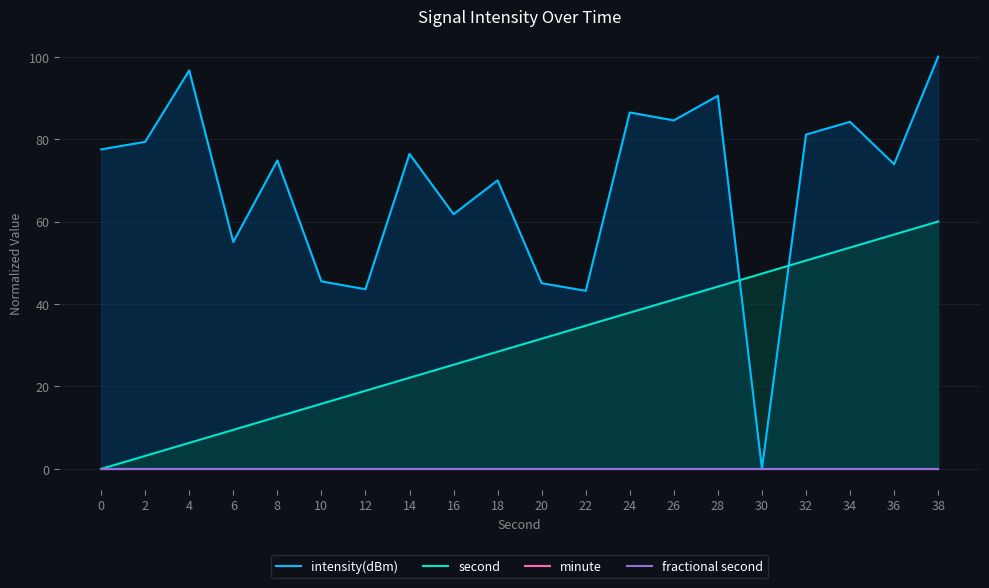

Between 10 and 2, which is larger?

2